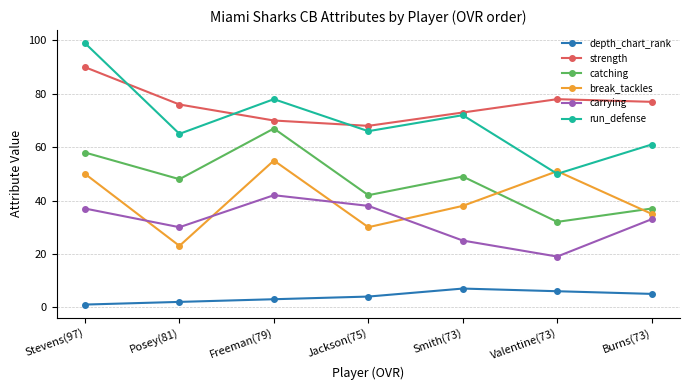

Which series has the widest spread of values?

run_defense